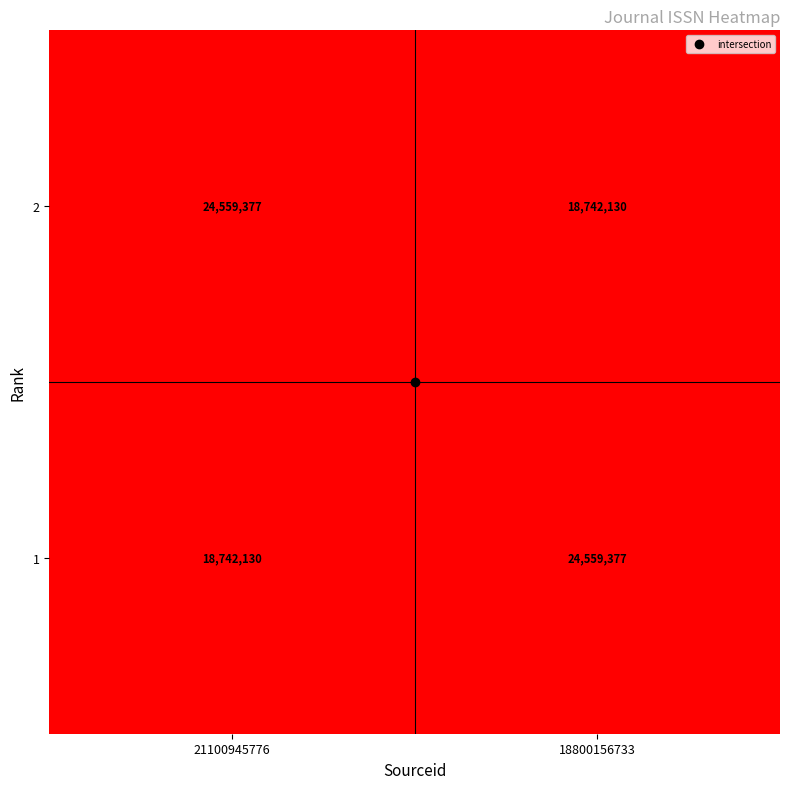

What is the maximum value for 1?

24559377